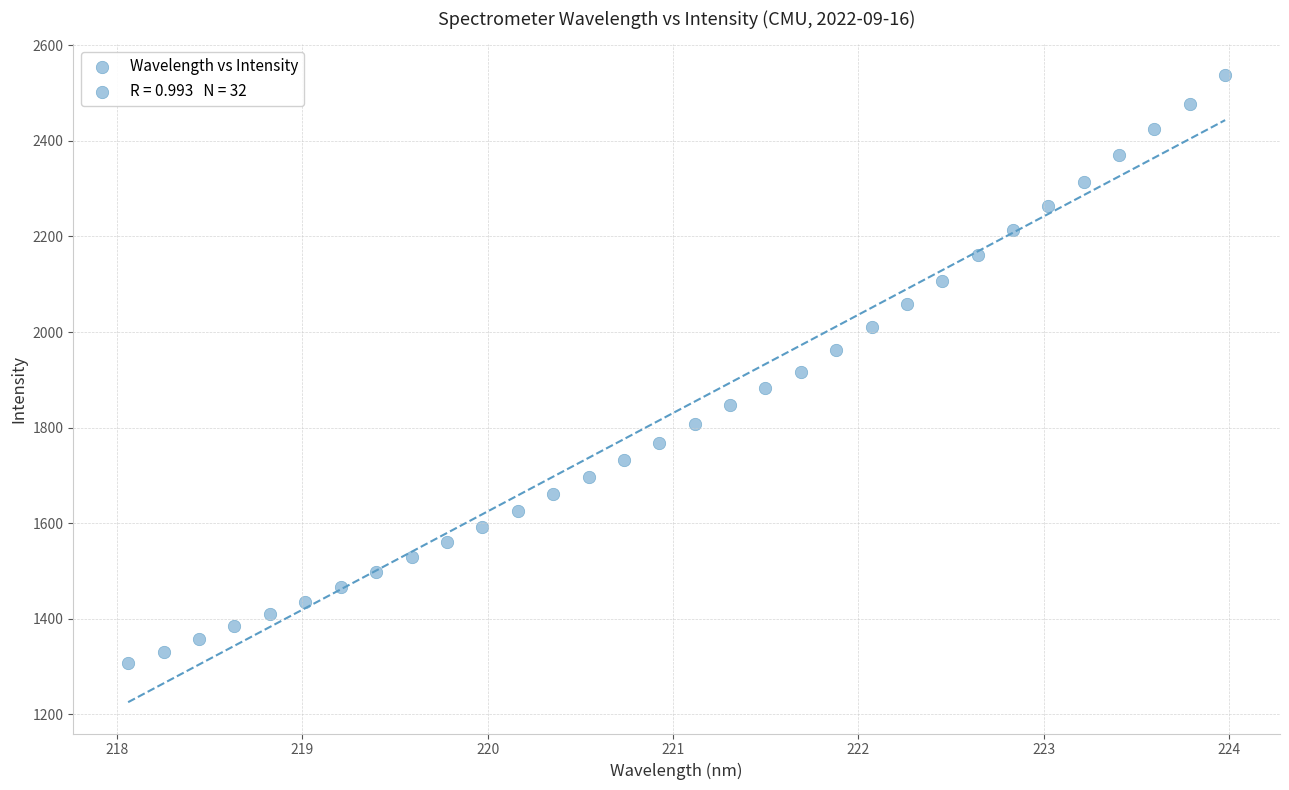

What is the range of Y values (max minus min)?

1229.8